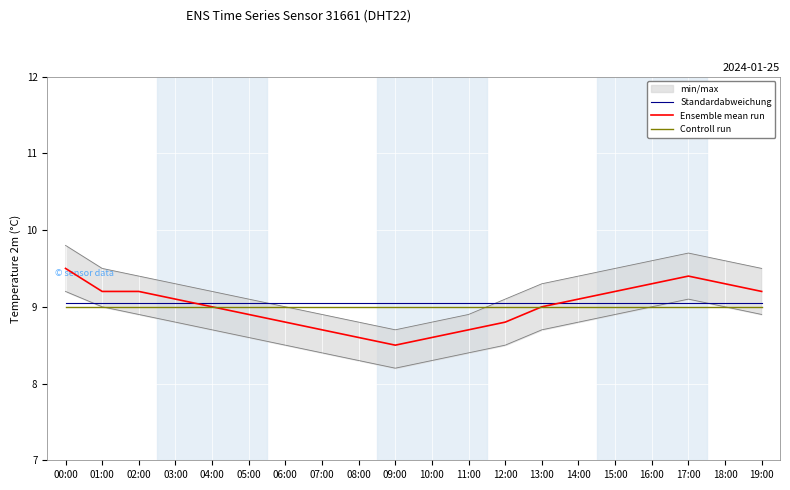

Is it true that Ensemble mean run equals 3.5 at 16:00?

False